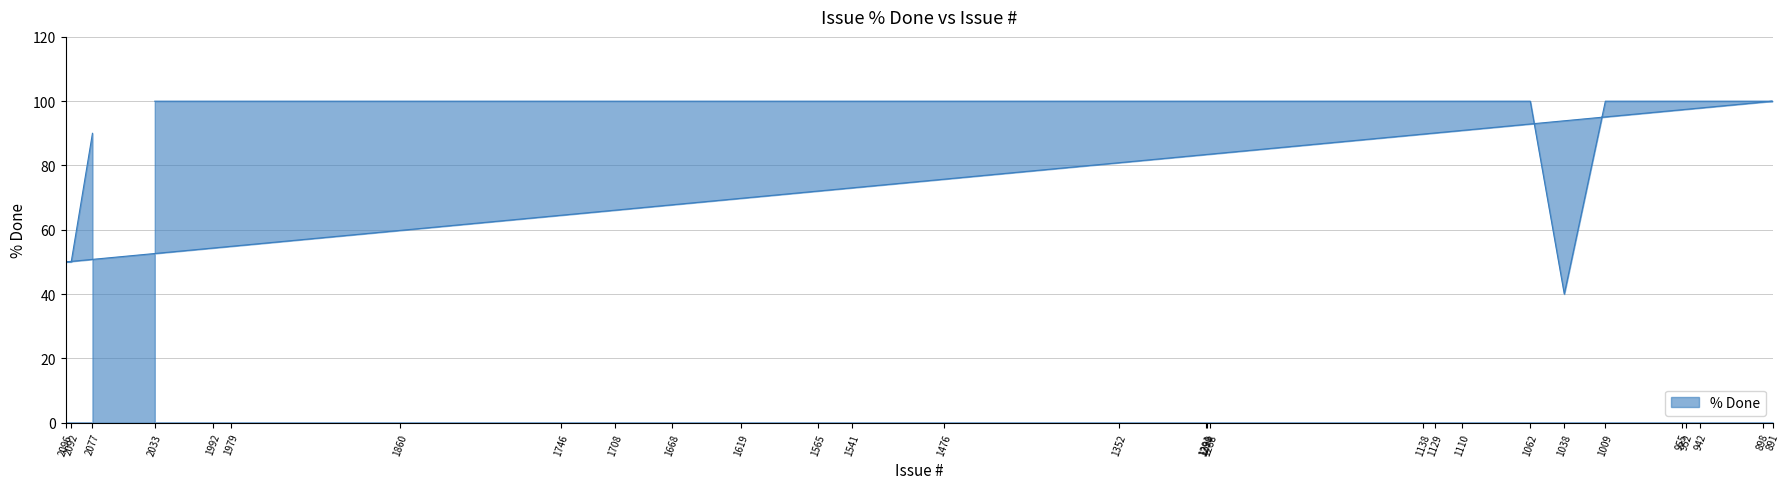

True or false: the data shows 20 at 2096.

False